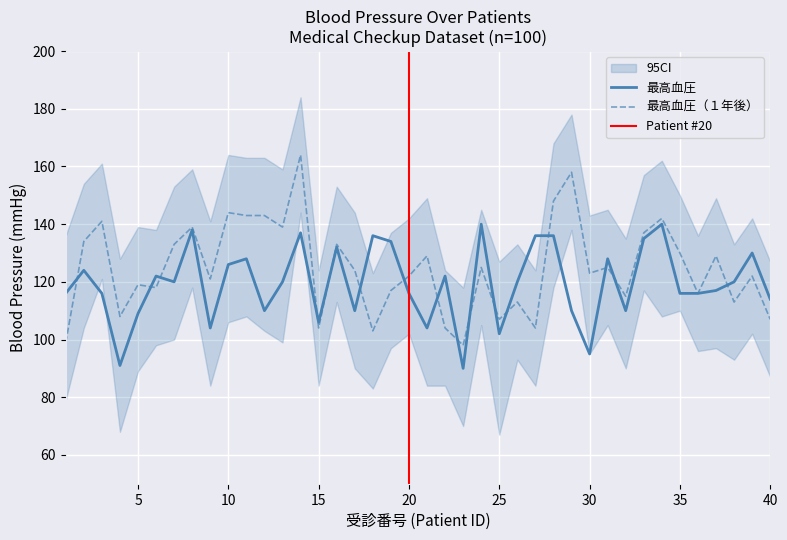

Is this an area chart (filled region under the line)?

No